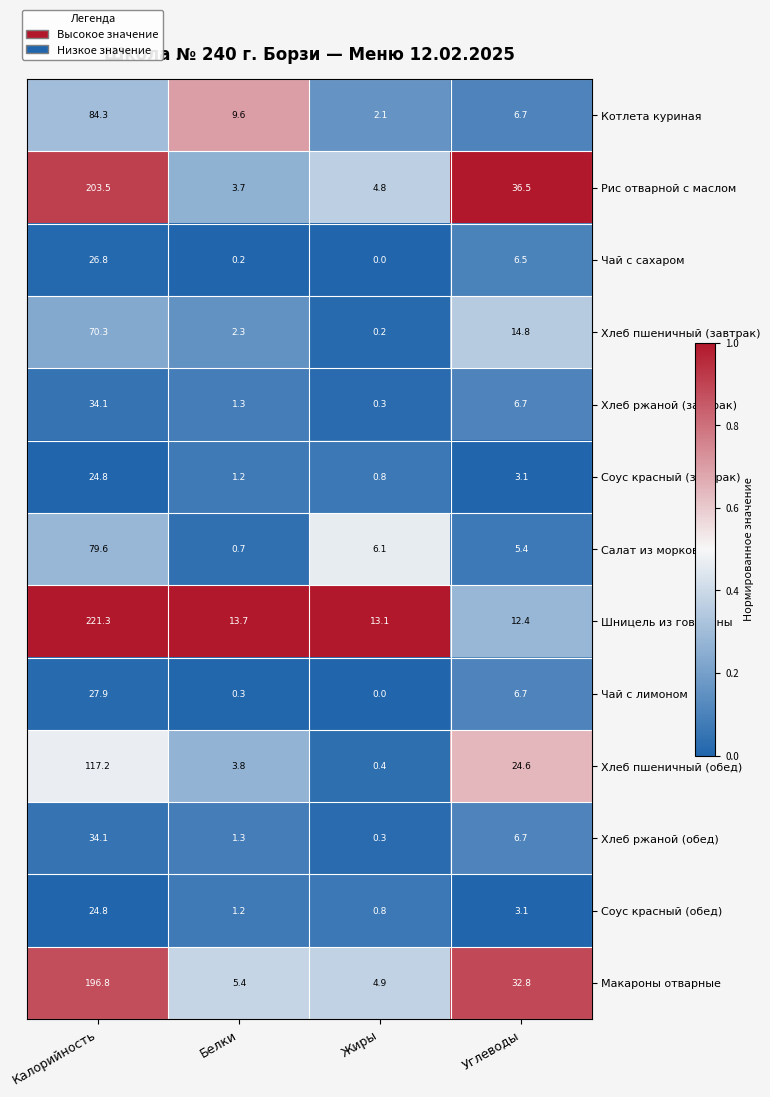

What is the sum of the Хлеб ржаной (обед) values at Углеводы and Жиры?

7.0